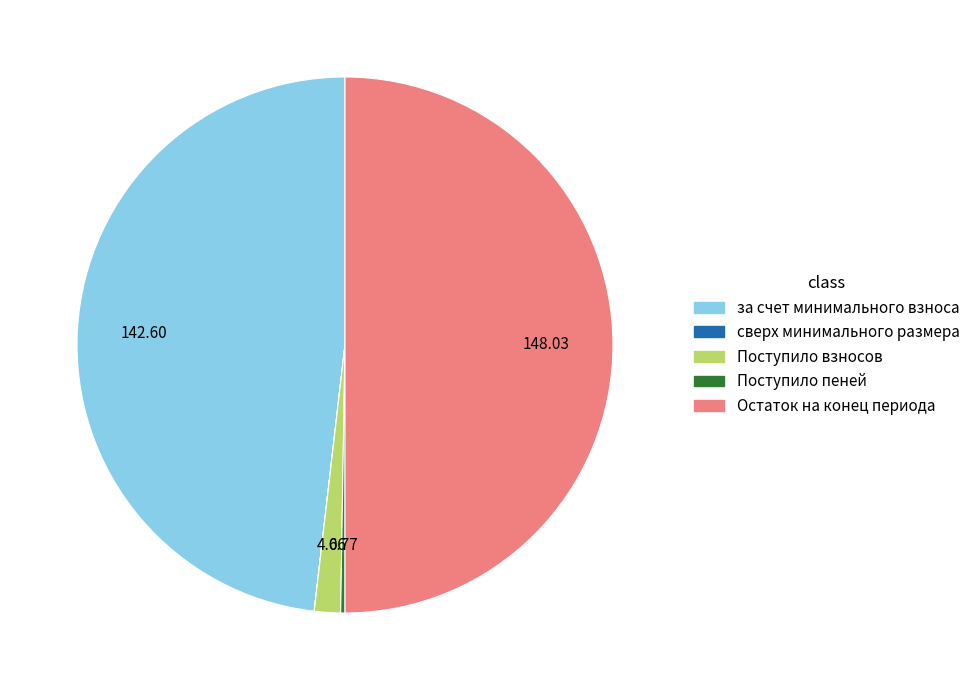

How many segments does this pie chart have?

5